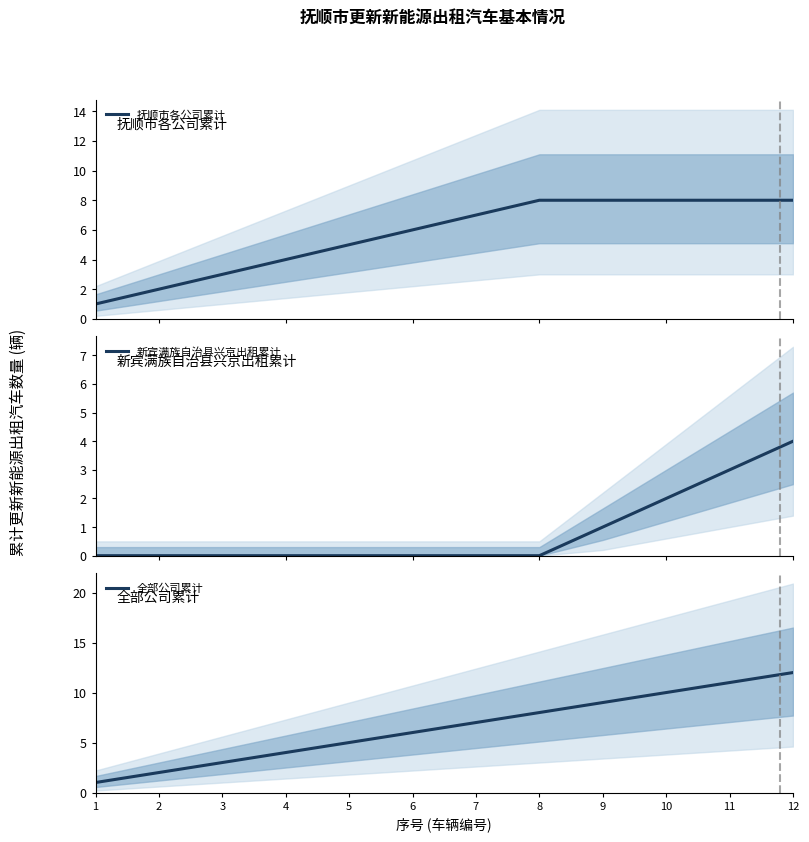

At how many categories does at least one series exceed 8?

4